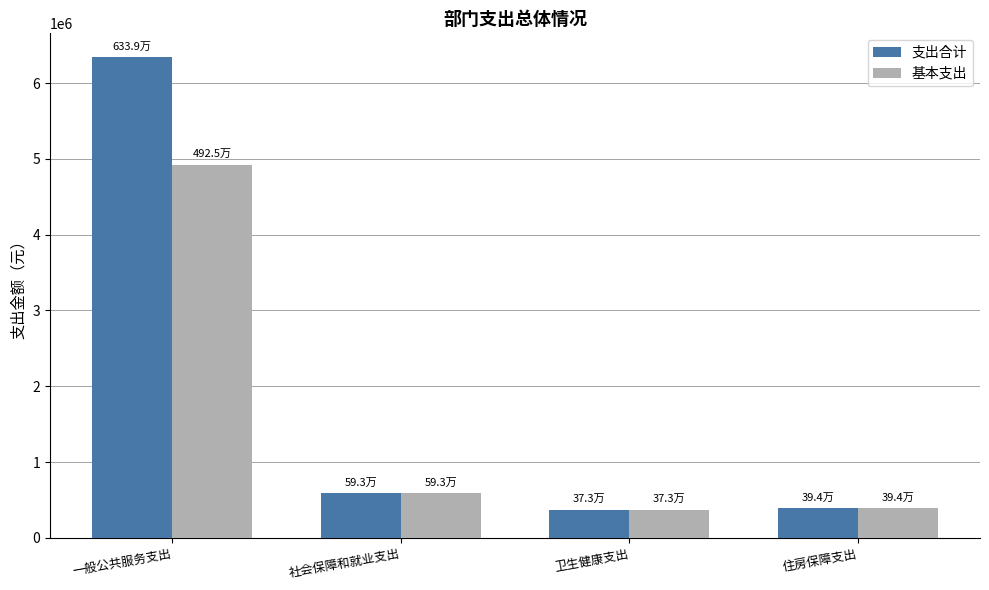

The 支出合计 series shows 664668.2 at 卫生健康支出. True or false?

False